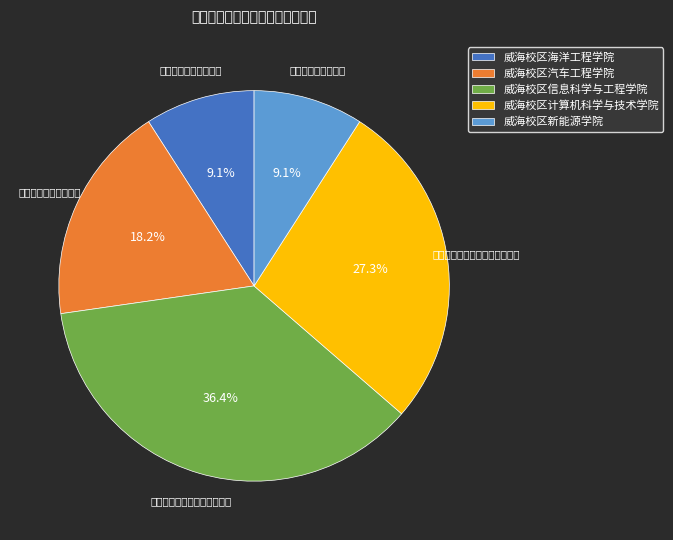

Rank the categories by value from lowest to highest.

威海校区海洋工程学院, 威海校区新能源学院, 威海校区汽车工程学院, 威海校区计算机科学与技术学院, 威海校区信息科学与工程学院